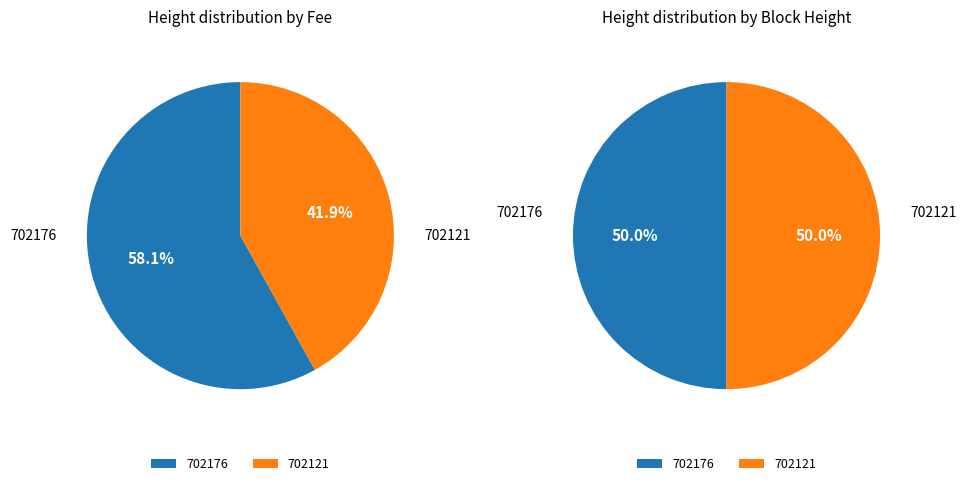

What is the change in value from 702176 to 702121?

-55